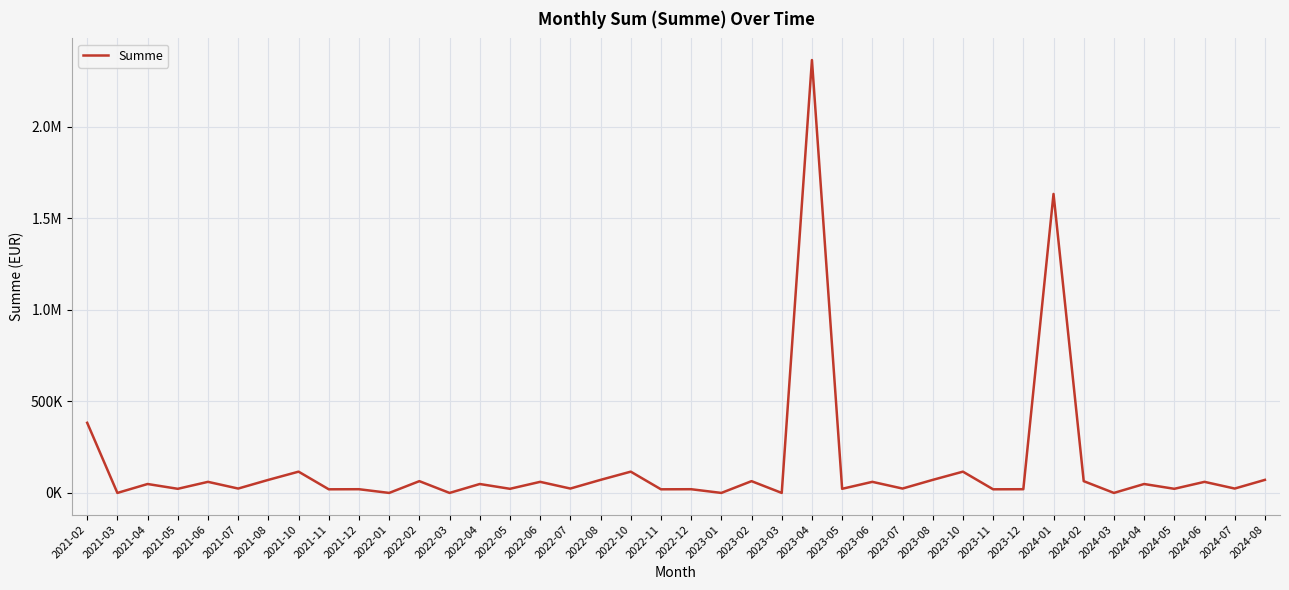

Is this an area chart (filled region under the line)?

No